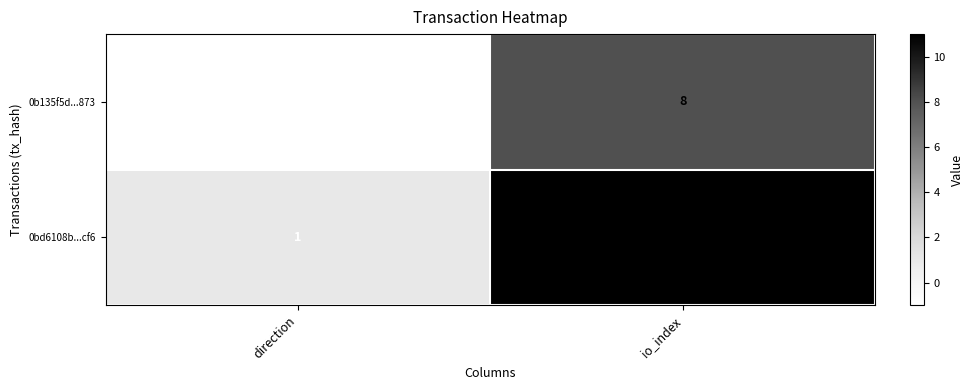

List the series in order of their overall mean, highest first.

0bd6108b...cf6, 0b135f5d...873